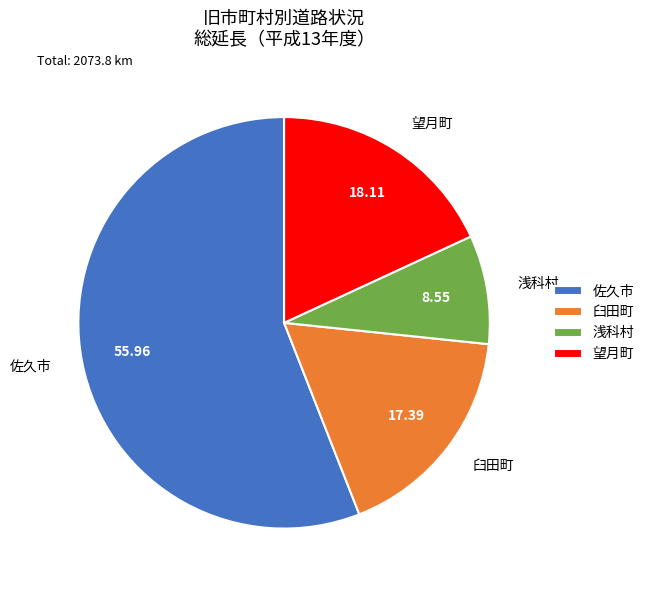

Approximately how many times larger is the value at 望月町 compared to 臼田町?

1.0